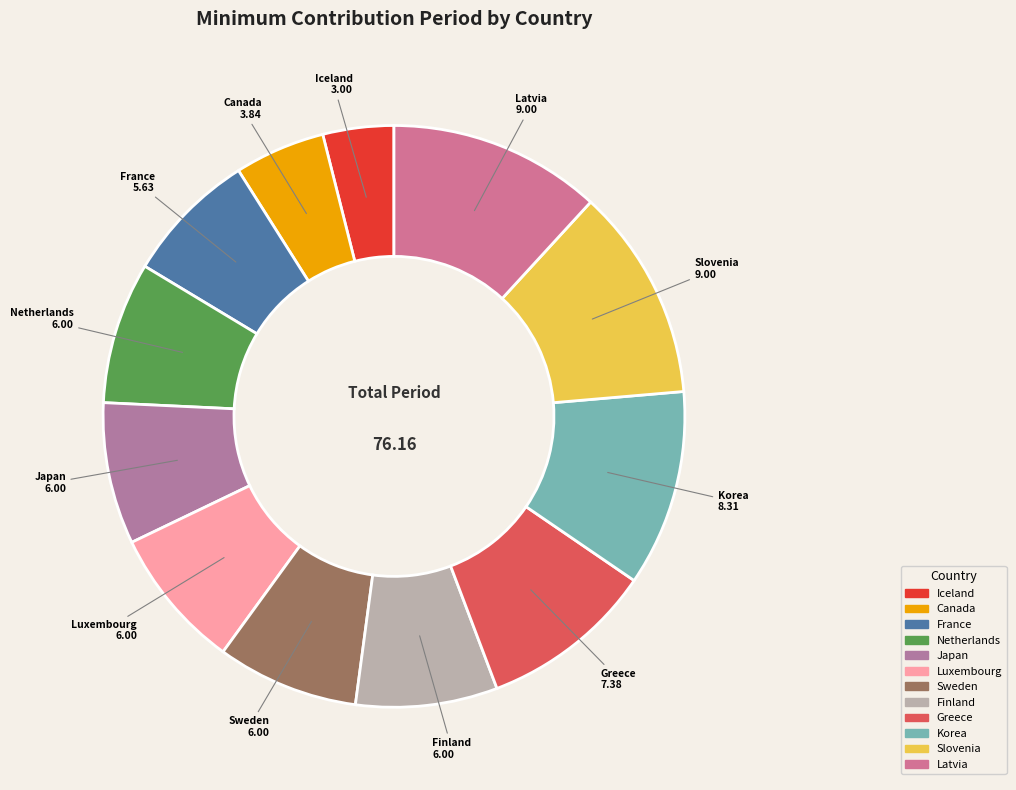

Is it true that Finland is 8% of the pie?

True